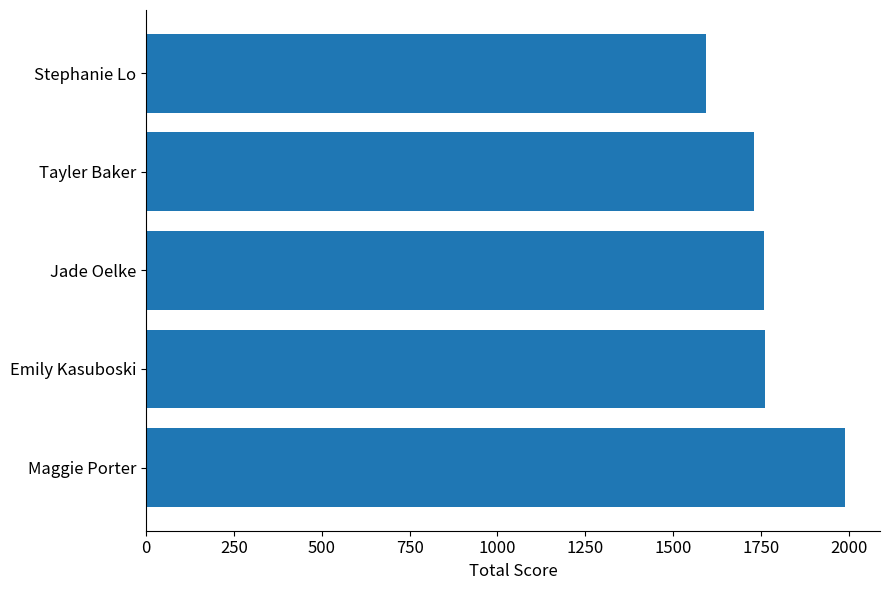

What is the ratio of the value at Emily Kasuboski to the value at Stephanie Lo?

1.1